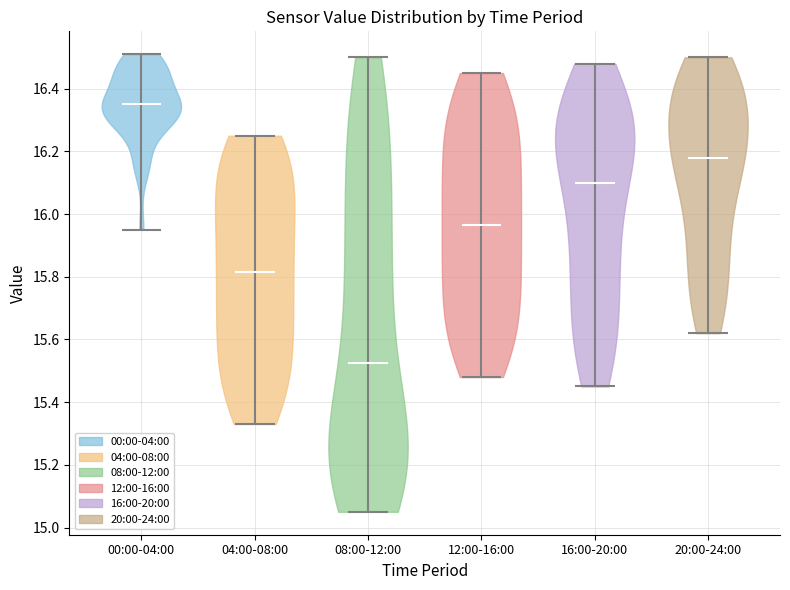

Reading left to right, read every violin against the y-axis: where its median line is, and the lowest and highest points it reaches. The values are not printed on the chart, so give them approximately, as read against the axis.

00:00-04:00: median line 16.36, lowest point 15.96, highest point 16.52
04:00-08:00: median line 15.82, lowest point 15.34, highest point 16.26
08:00-12:00: median line 15.52, lowest point 15.06, highest point 16.50
12:00-16:00: median line 15.96, lowest point 15.48, highest point 16.46
16:00-20:00: median line 16.10, lowest point 15.46, highest point 16.48
20:00-24:00: median line 16.18, lowest point 15.62, highest point 16.50